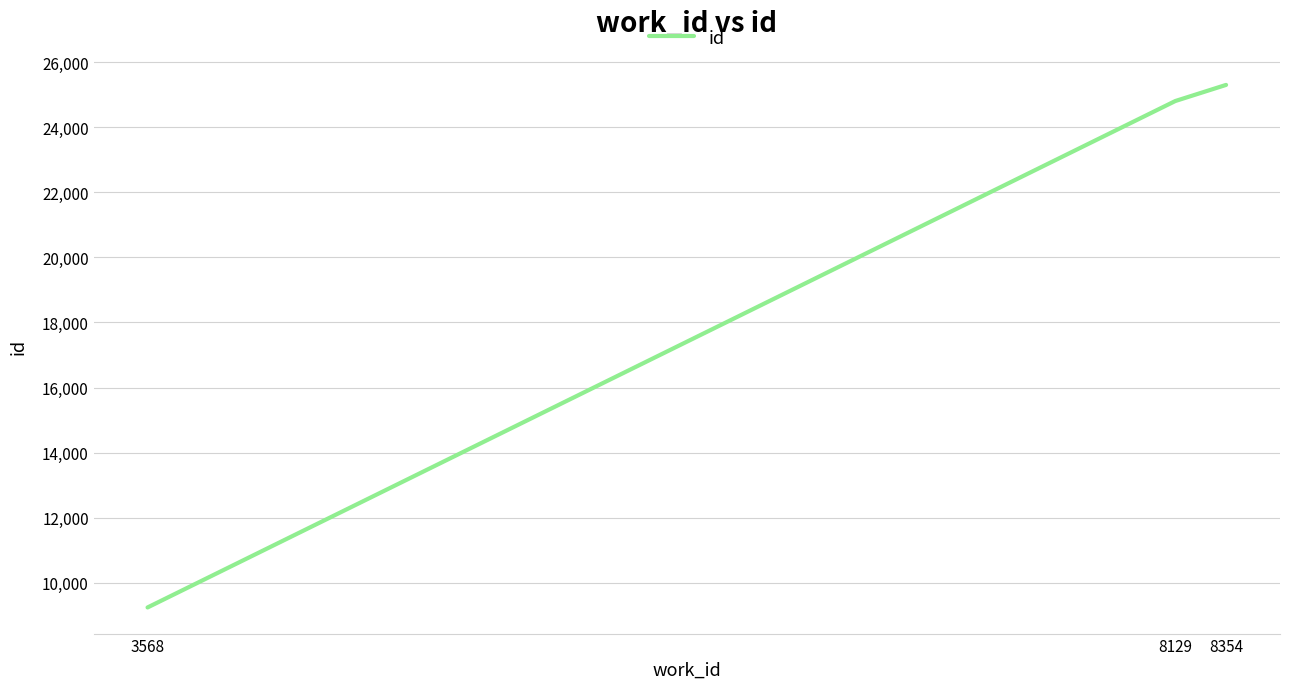

List the labels in order of value, smallest first.

3568, 8129, 8354